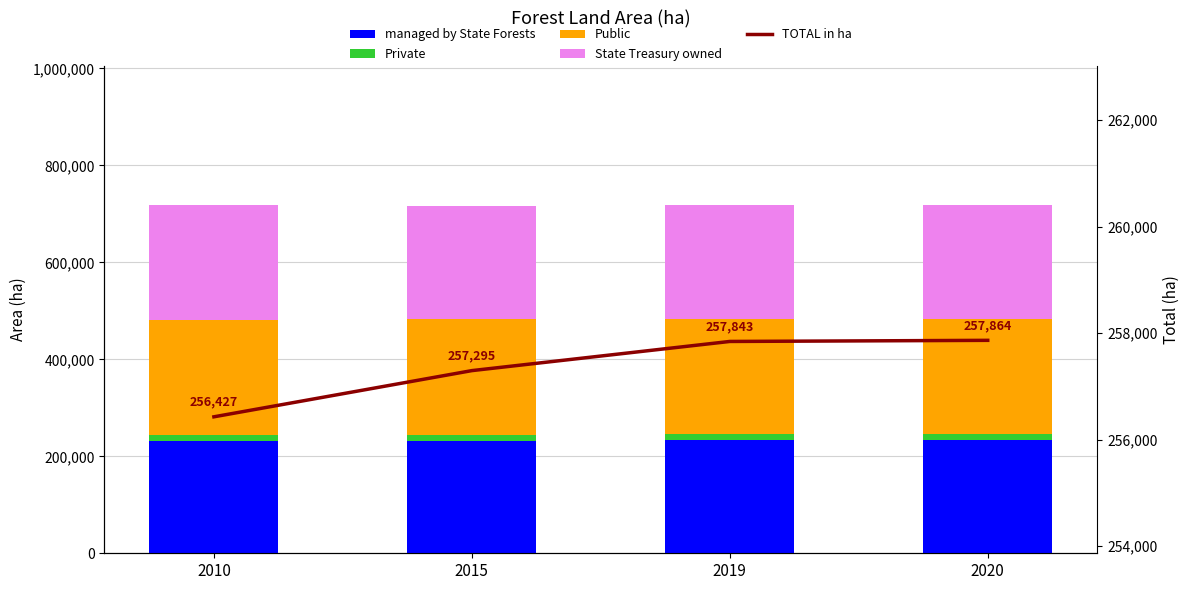

True or false: managed by State Forests has a value of 231865 at 2010.

True